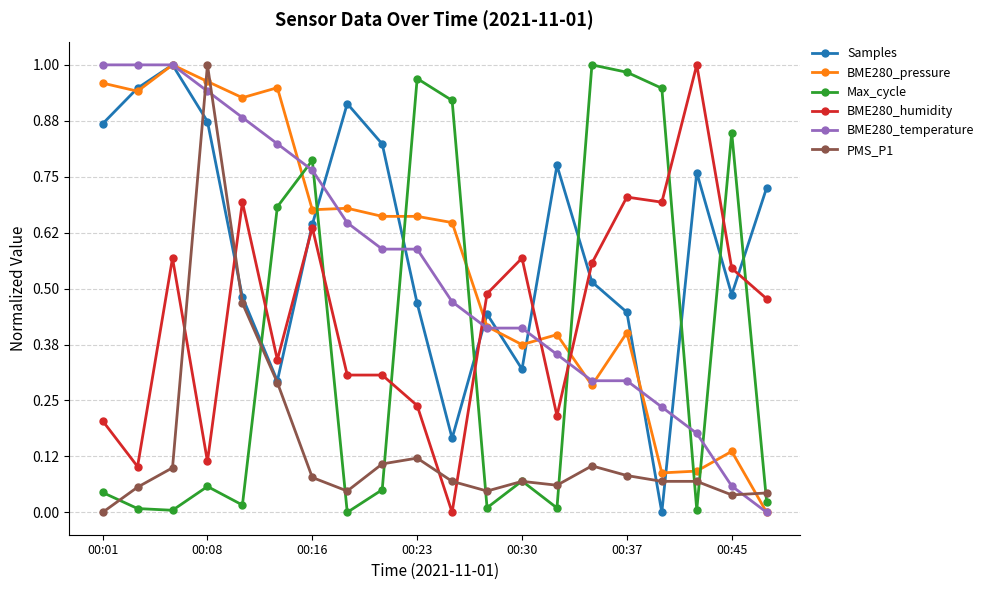

How many distinct data groups are displayed?

6